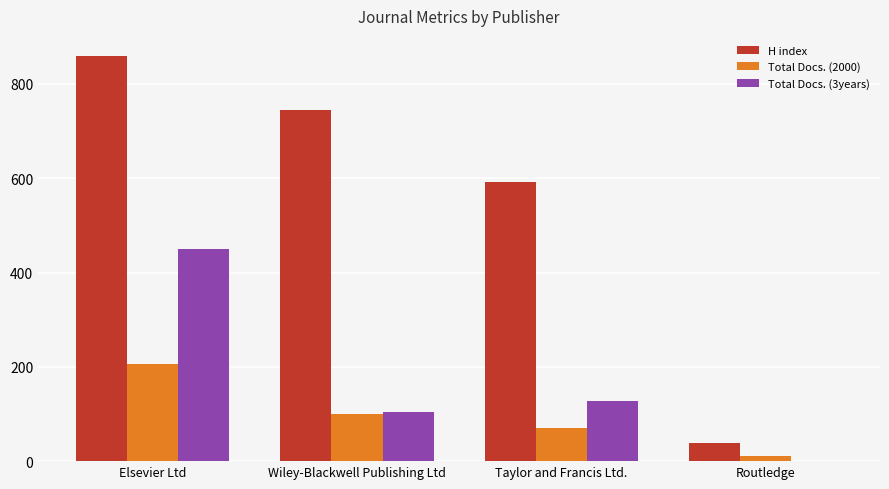

At which category does the chart reach its peak across all series?

Elsevier Ltd